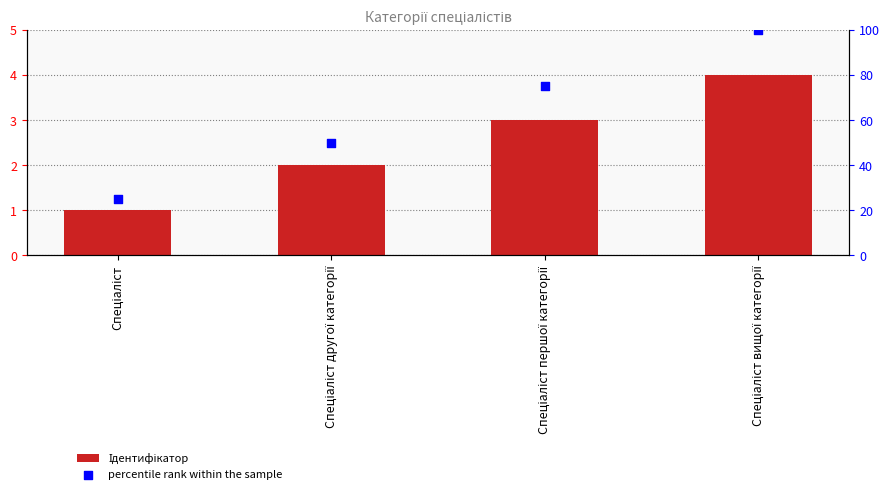

At how many categories does at least one series exceed 15?

4